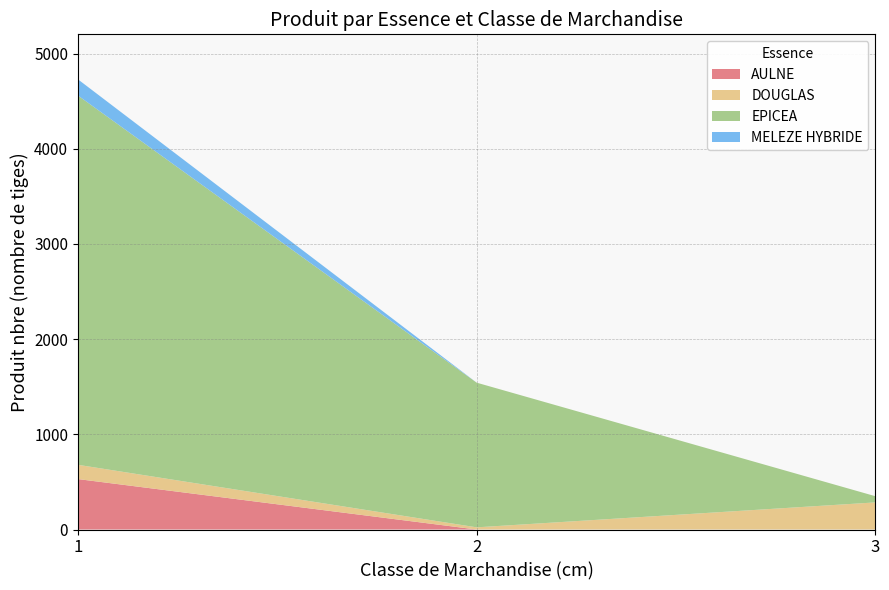

Reading left to right, what are all the values shown in this chart?

AULNE: cm=1=530.0	cm=2=0.0	cm=3=0.0	cm=total=29.7
DOUGLAS: cm=1=150.0	cm=2=23.0	cm=3=285.0	cm=total=97.4
EPICEA: cm=1=3880.0	cm=2=1520.0	cm=3=65.0	cm=total=448.3
MELEZE HYBRIDE: cm=1=170.0	cm=2=0.0	cm=3=0.0	cm=total=8.2